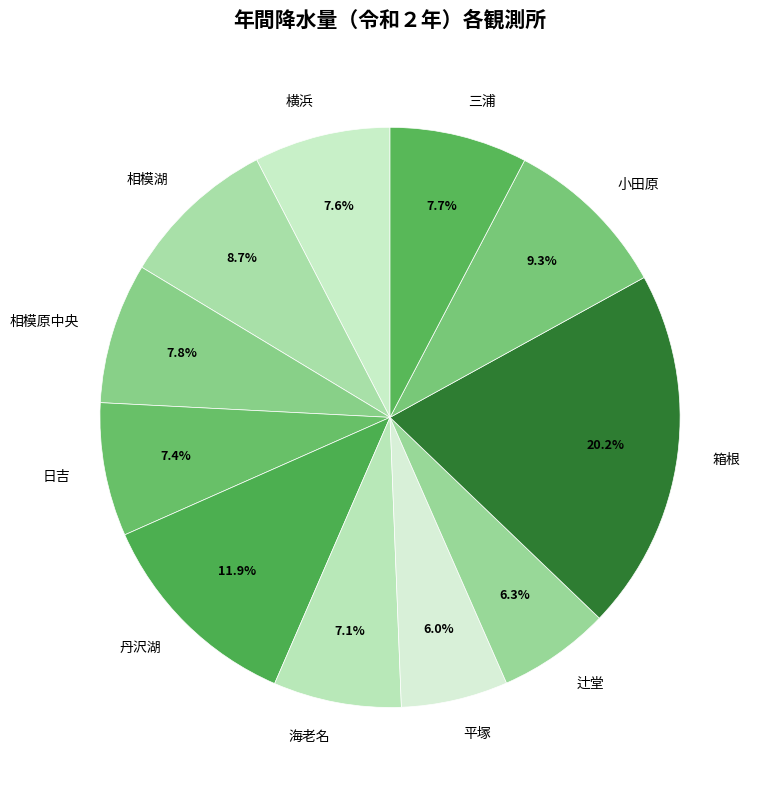

Approximately how many times larger is the value at 箱根 compared to 平塚?

3.4